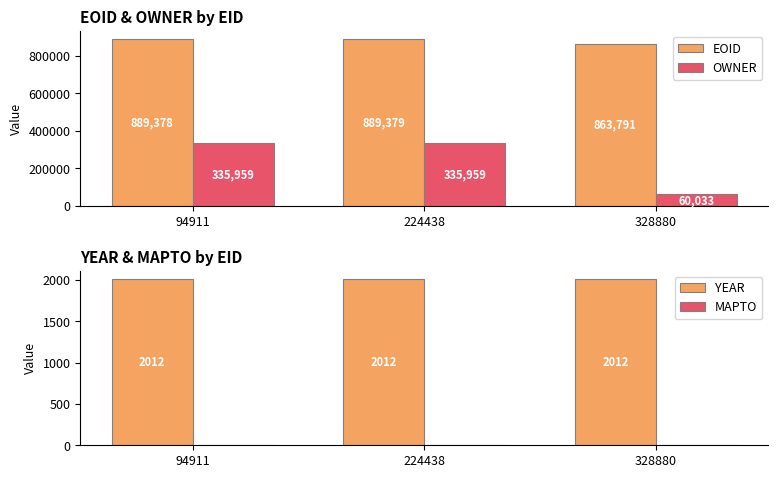

Which category has the highest value in the EOID series?

224438